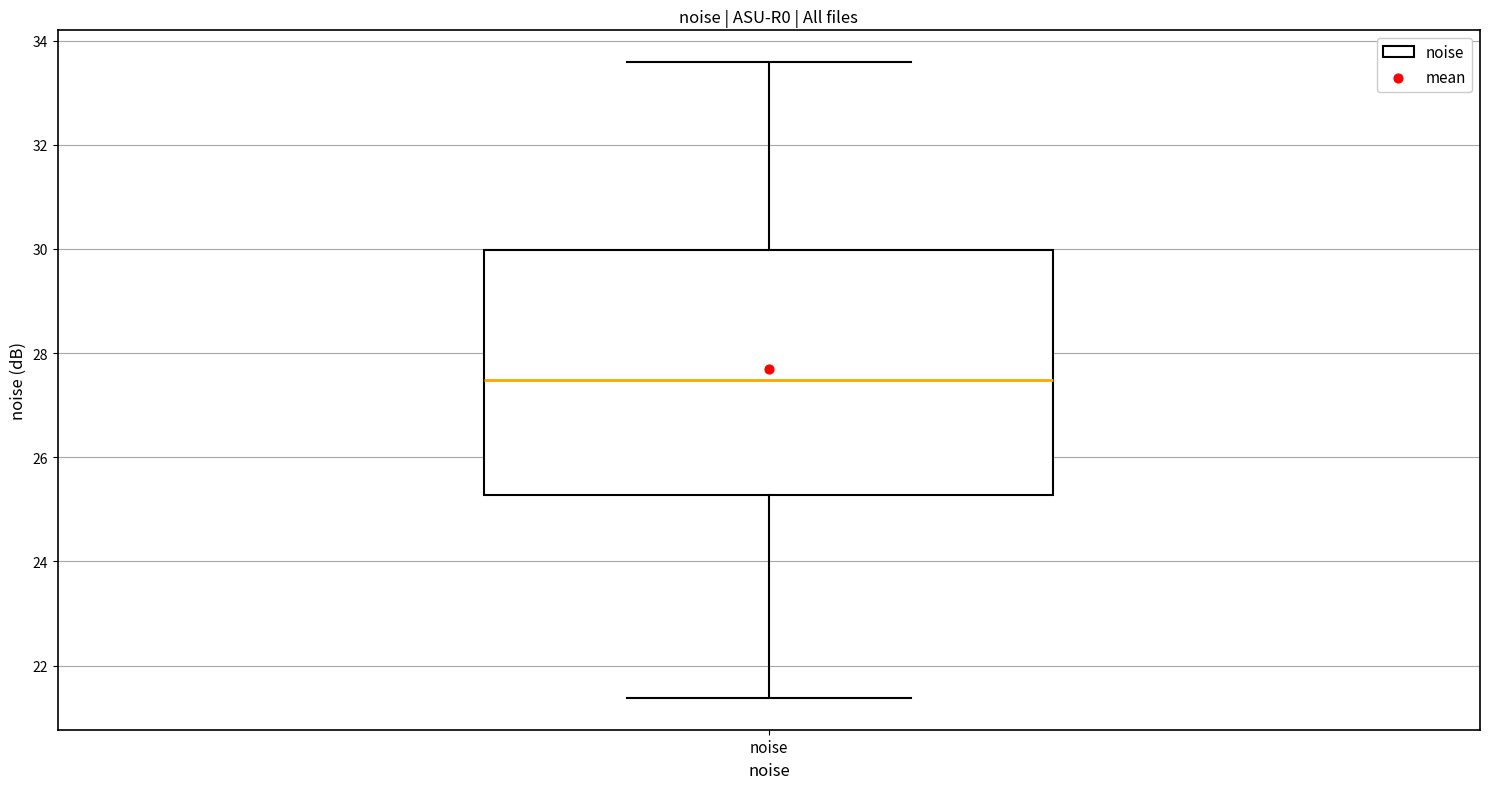

Read this box plot against the y-axis: the position of the median line, the range covered by the box, and the ends of both whiskers. The values are not printed on the chart, so give them approximately, as read against the axis.

median 27.4, box 25.2 to 30.0, whiskers 21.4 to 33.6